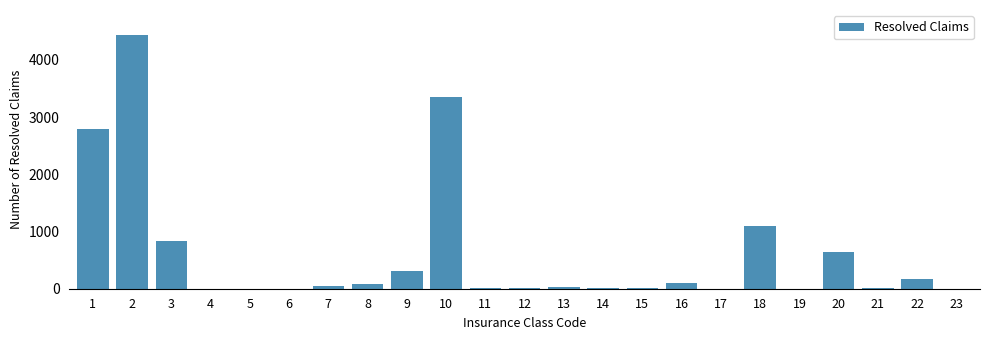

What is the maximum value shown in the chart?

4428